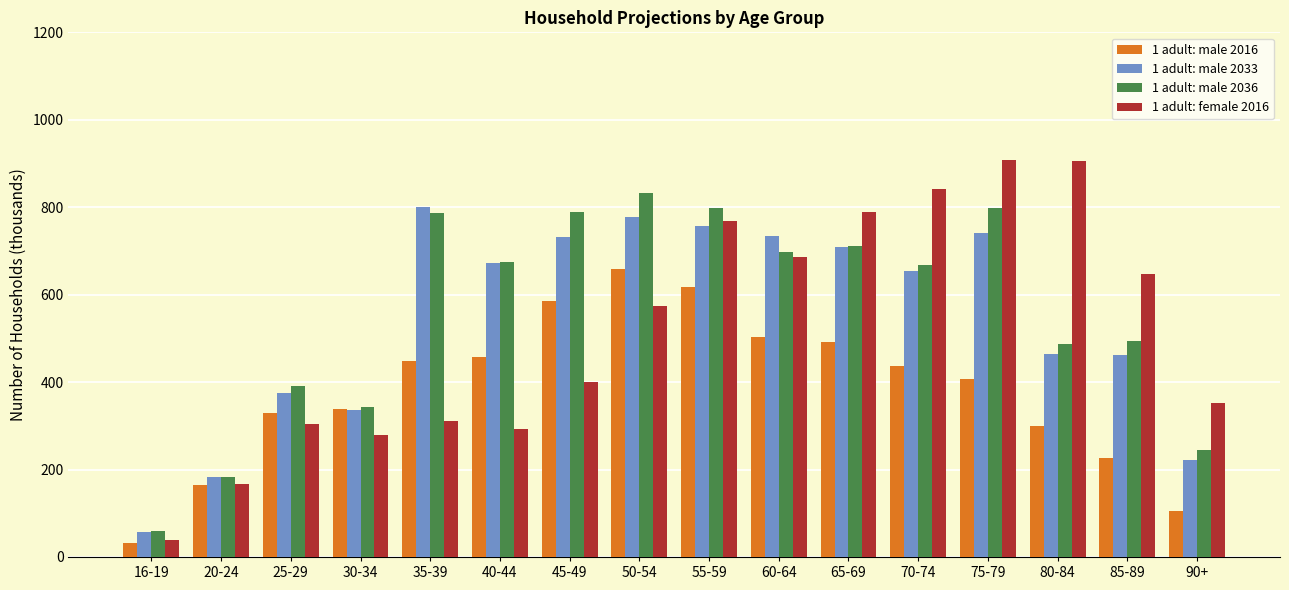

Are the bars horizontal?

No